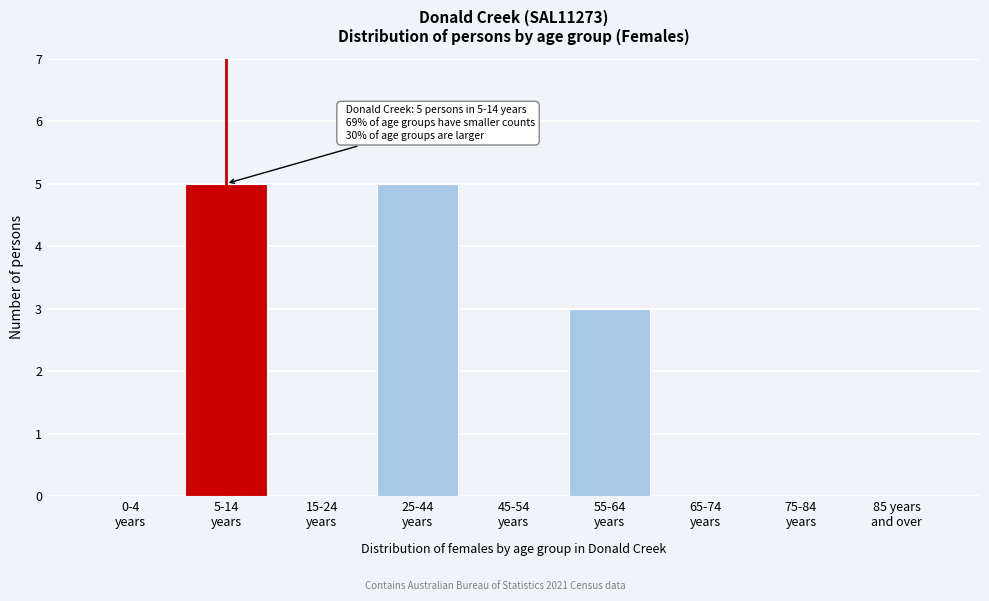

What is the maximum value shown in the chart?

5